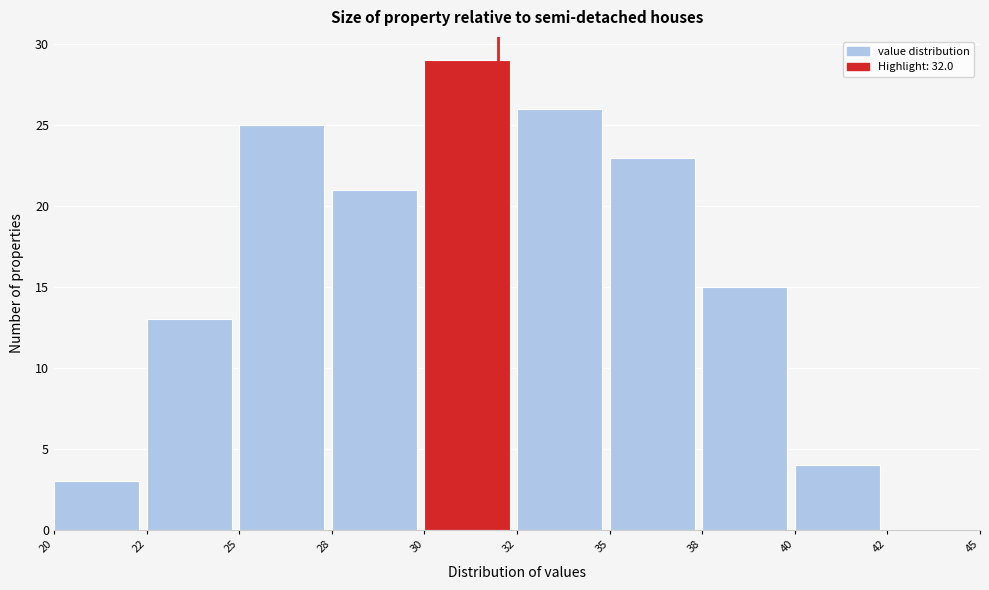

Reading left to right, extract all data points from this chart.

20=3	22=13	25=25	28=21	30=29	32=26	35=23	38=15	40=4	42=0